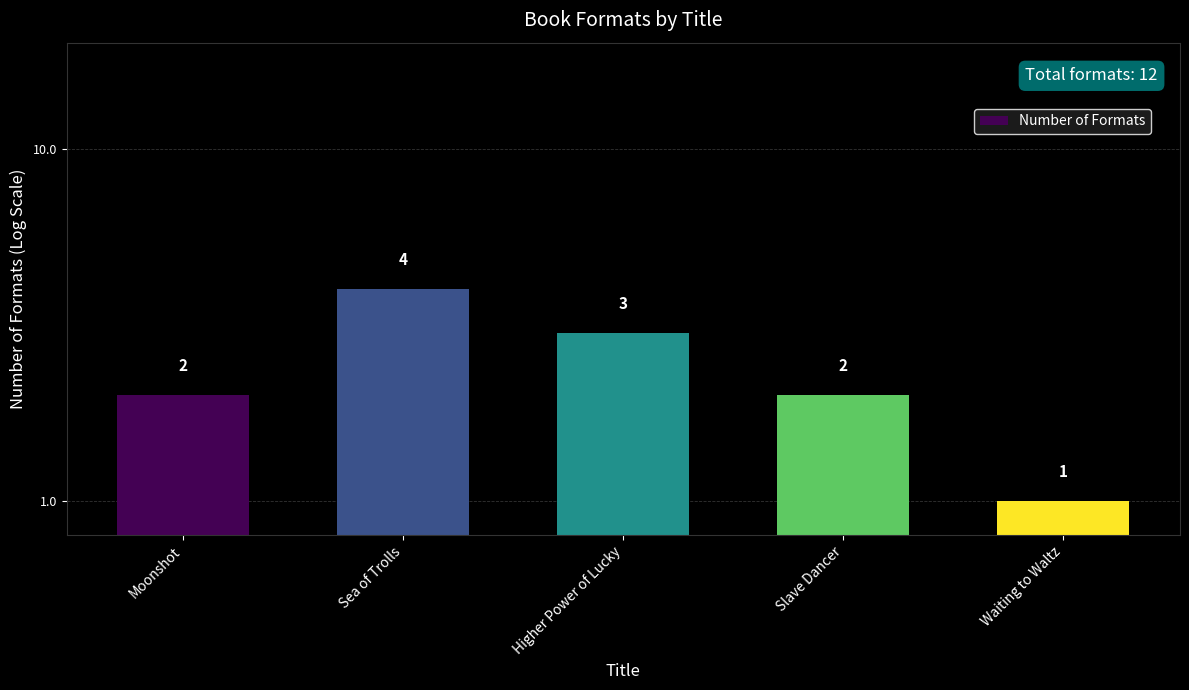

The chart shows a value of 3 at Slave Dancer. True or false?

False